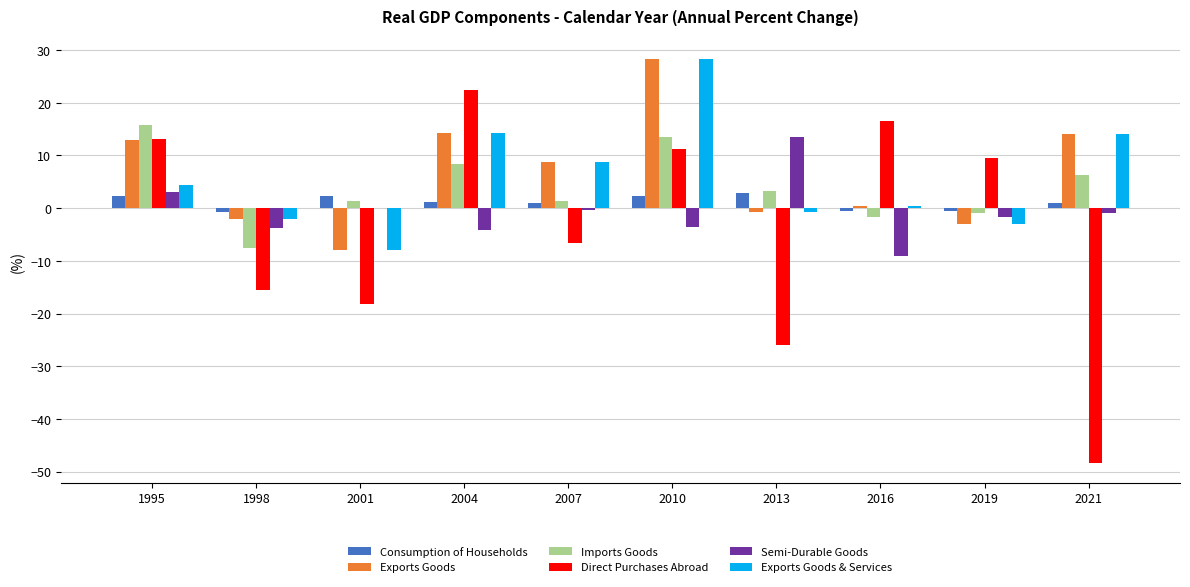

What is the difference between the Exports Goods values at 2004 and 1998?

16.3